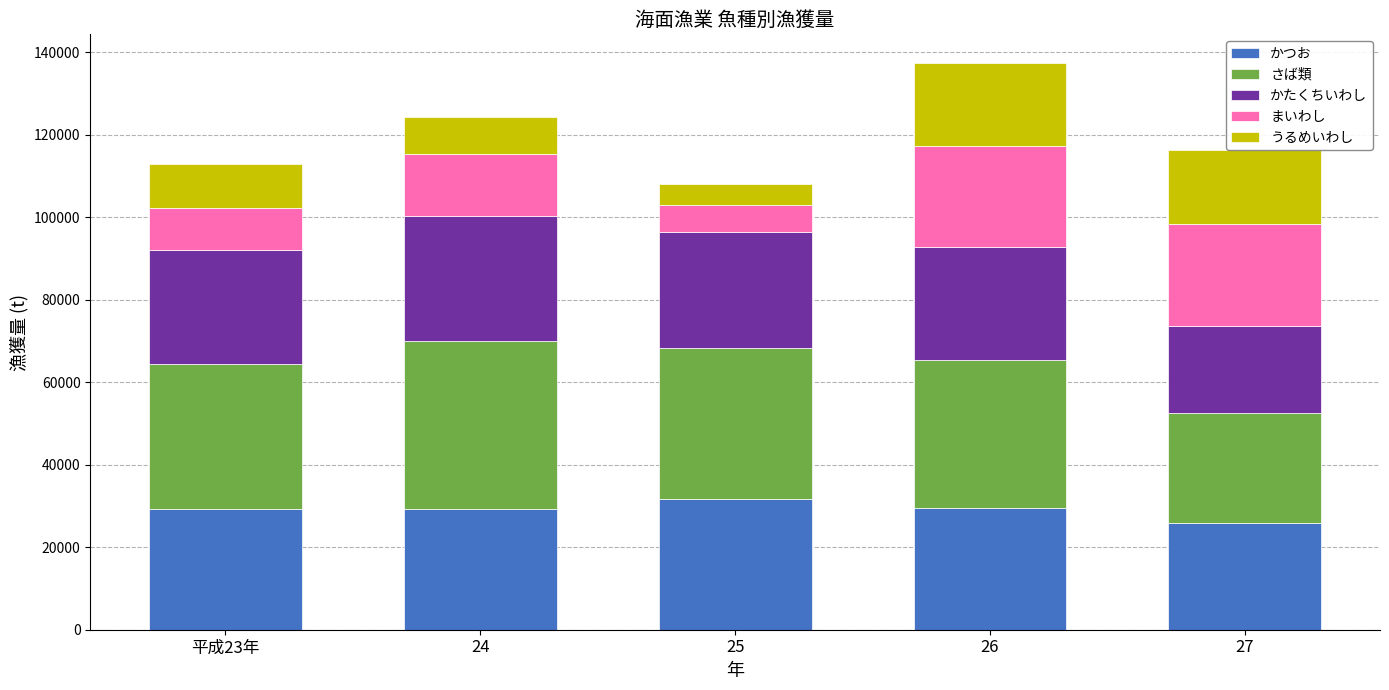

What is the value of the かつお bar at the 4th from the left?

29566